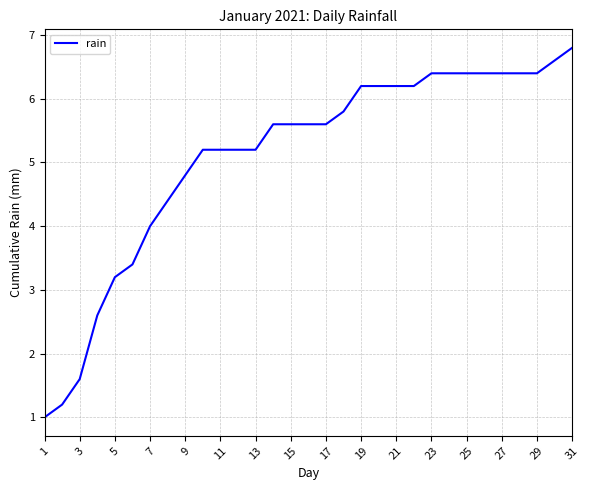

What is the difference between the maximum and minimum values?

5.8